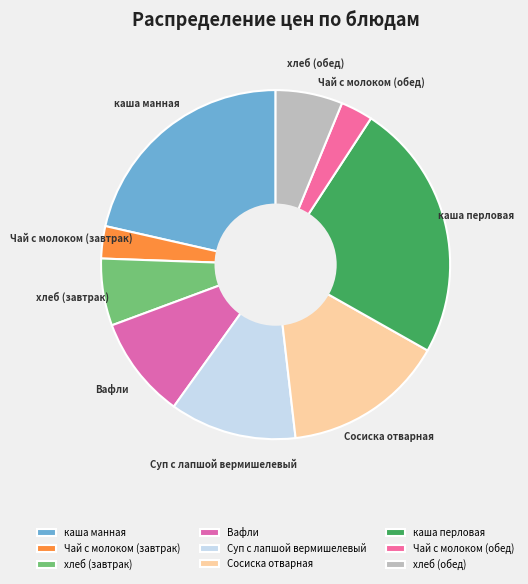

The Суп с лапшой вермишелевый slice represents 12% of the pie. True or false?

True